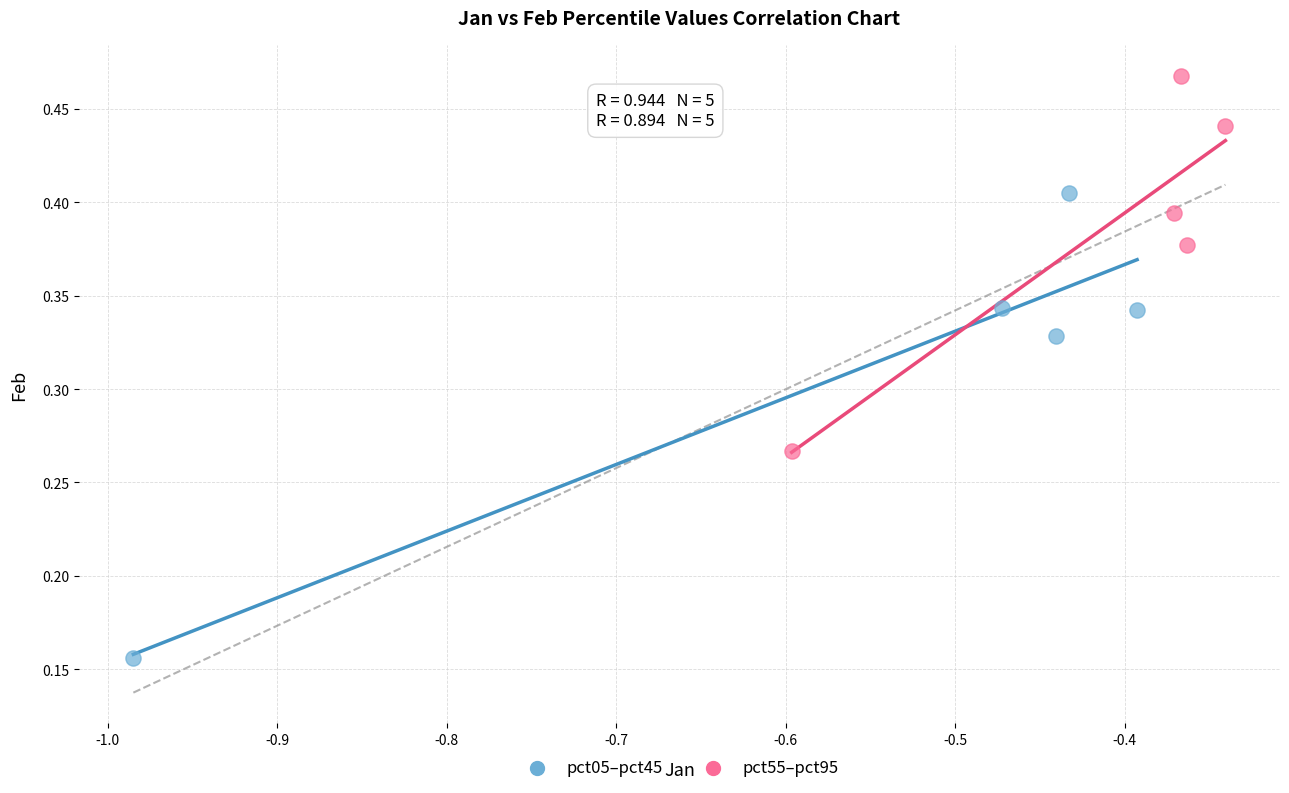

What are all the series names shown in the legend?

pct05–pct45, pct55–pct95